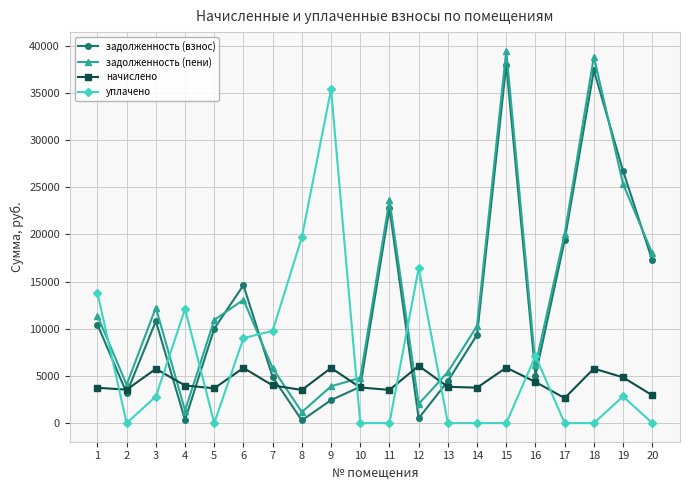

How many lines are shown in the chart?

4